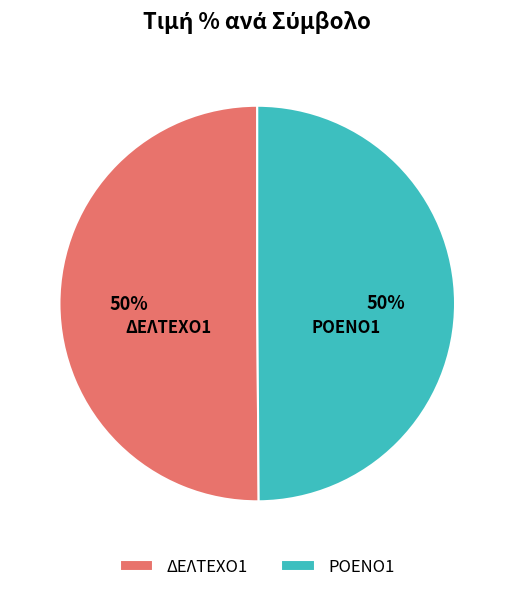

Do ΡΟΕΝΟ1 and ΔΕΛΤΕΧΟ1 together represent more than half of the pie?

Yes